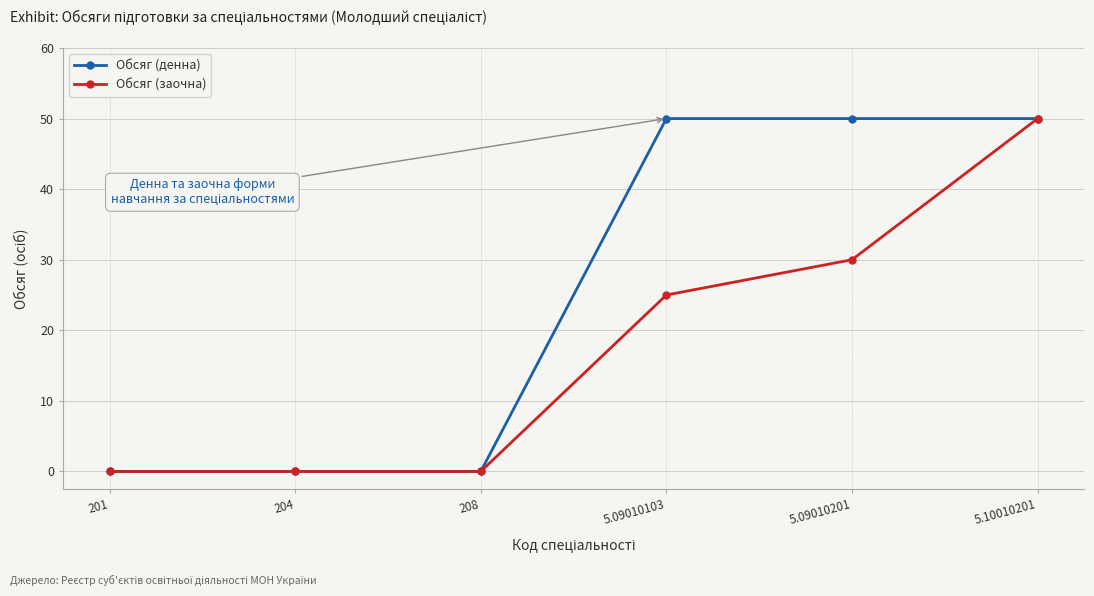

Rank the series by their average value, from highest to lowest.

Обсяг (денна), Обсяг (заочна)